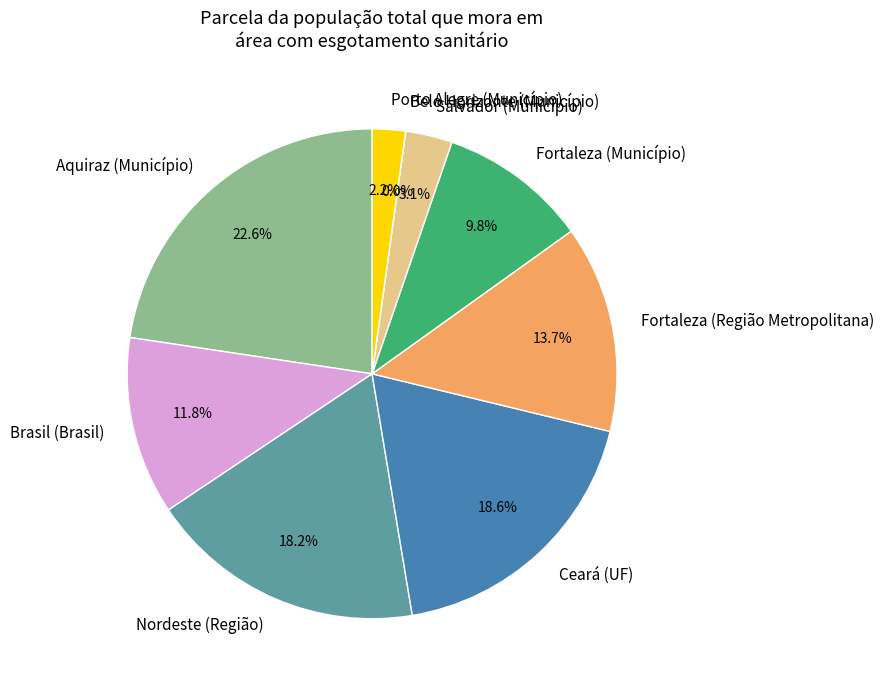

Is there any slice that represents more than half of the pie?

No